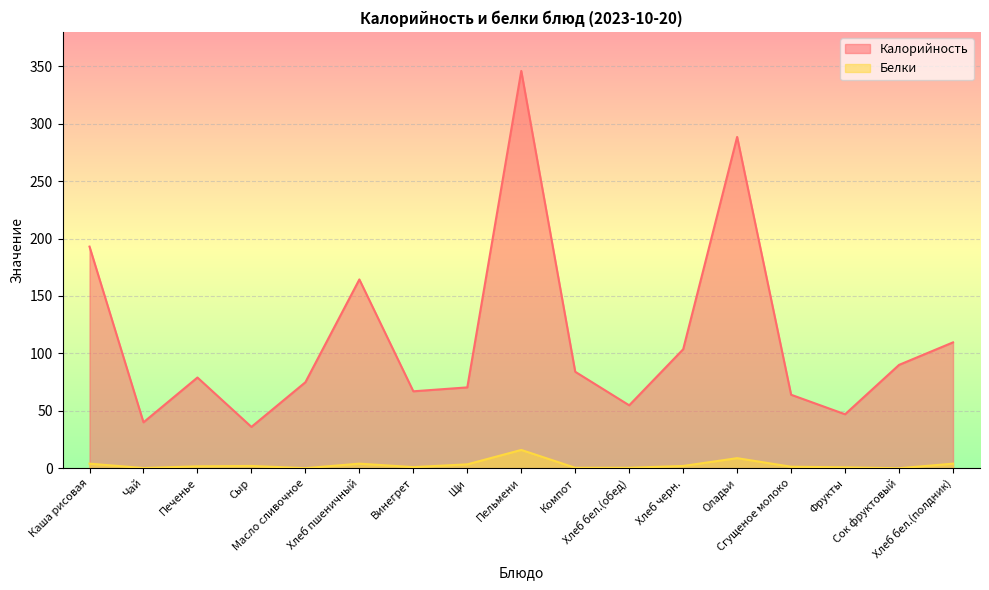

Between Пельмени and Сыр, which is larger?

Пельмени